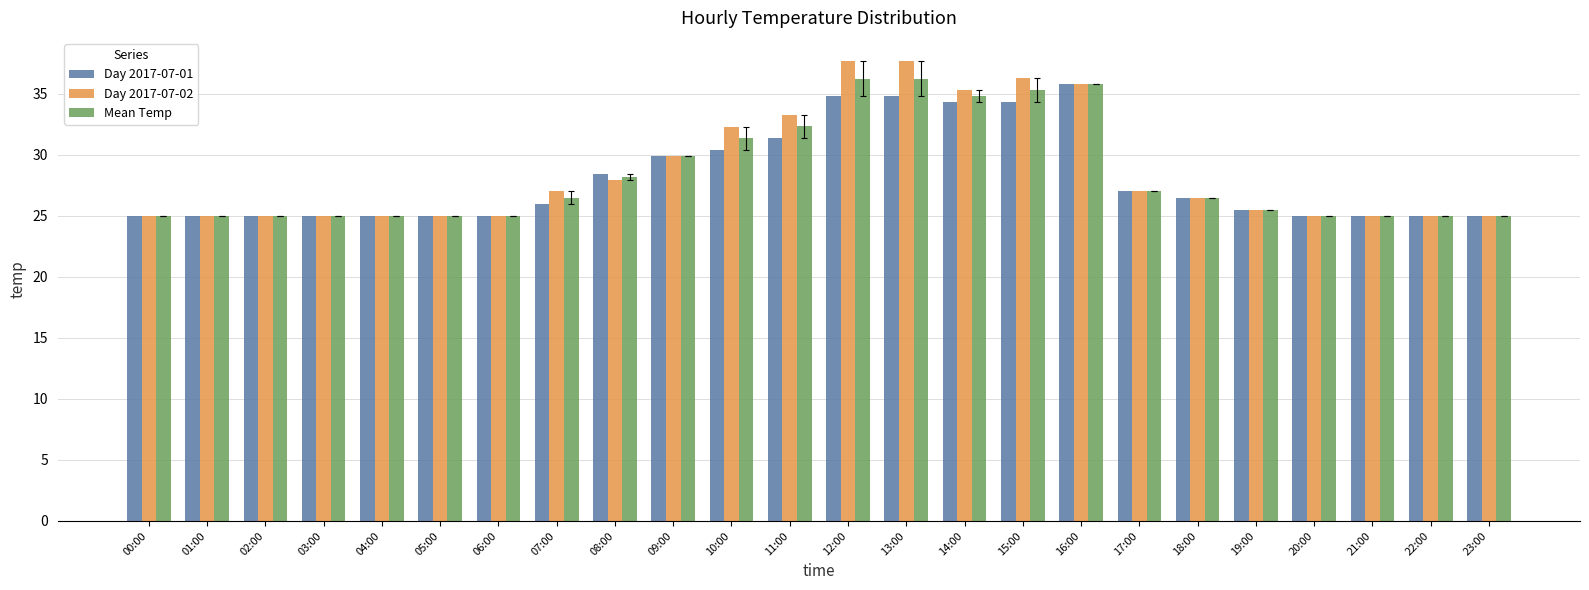

The Mean Temp series shows 5.4 at 00:00. True or false?

False